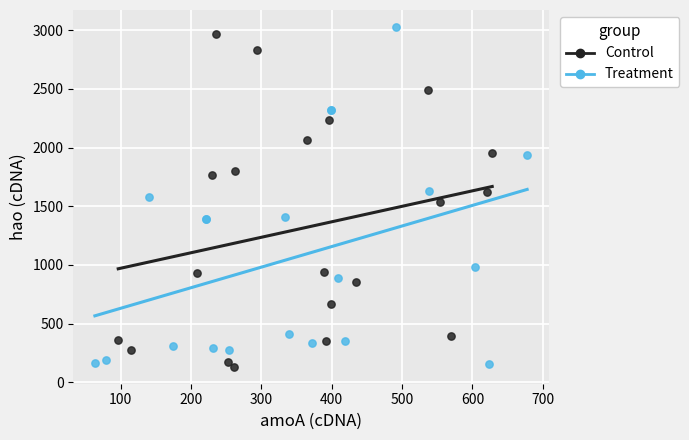

What are all the series names shown in the legend?

Control, Treatment